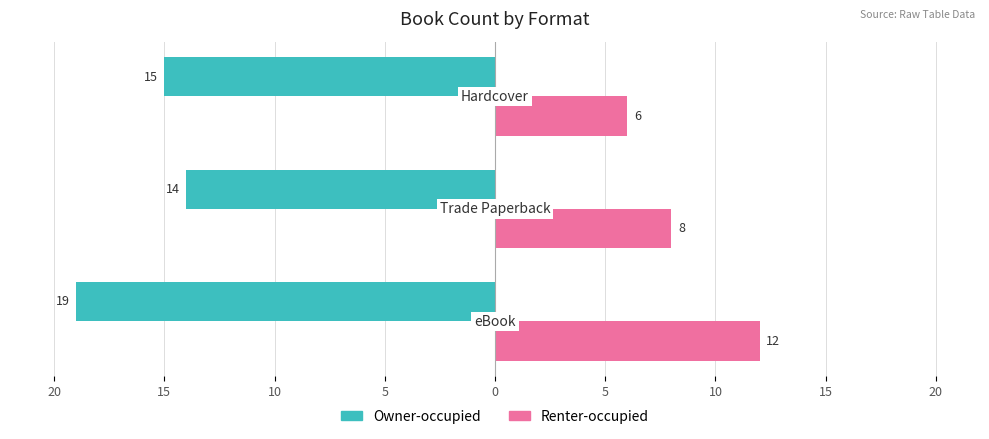

What are all the series names shown in the legend?

Owner-occupied, Renter-occupied